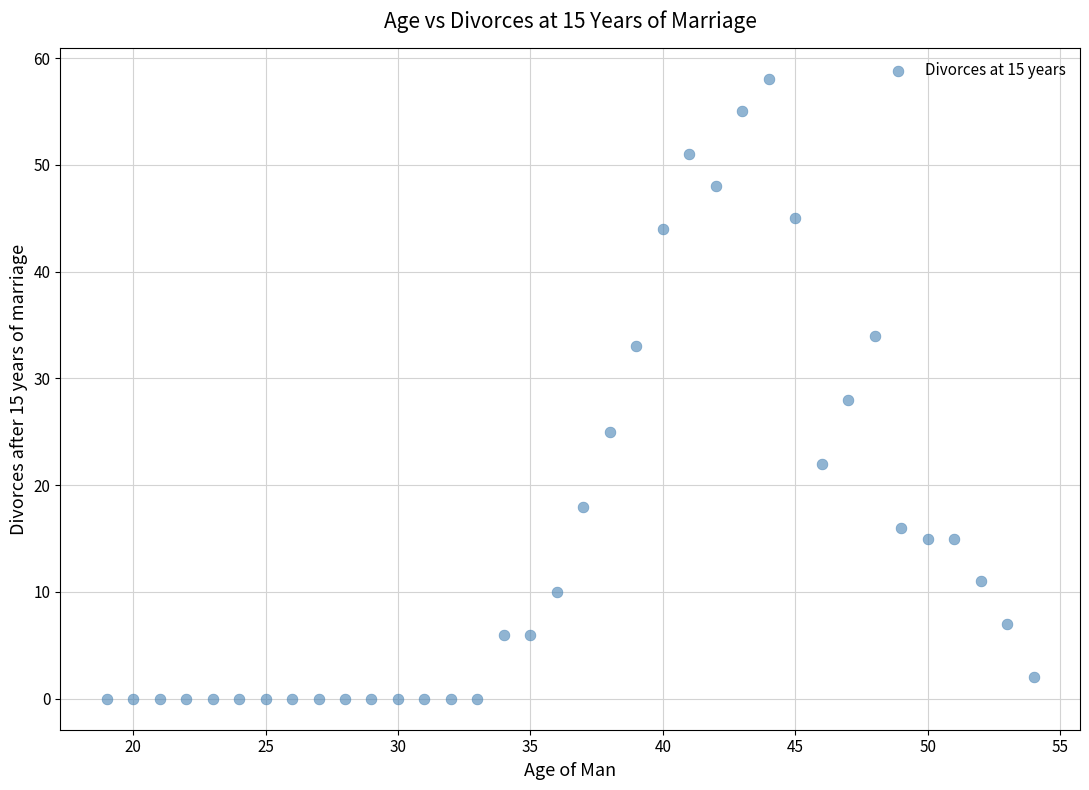

What Y value in the scatter plot is closest to 29?

28